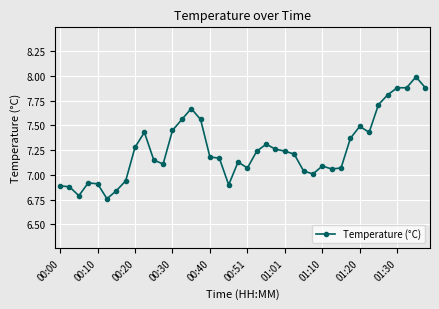

True or false: the data has more than 2 interior local peaks.

True